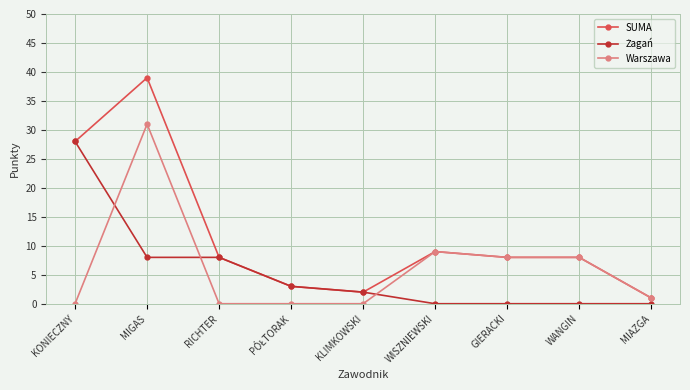

The SUMA series shows 2 at KLIMKOWSKI. True or false?

True